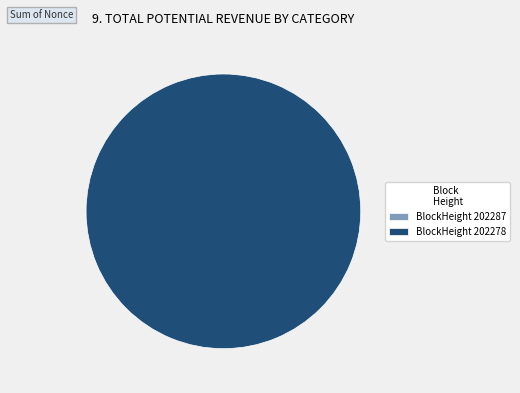

How many slices are in this pie chart?

2